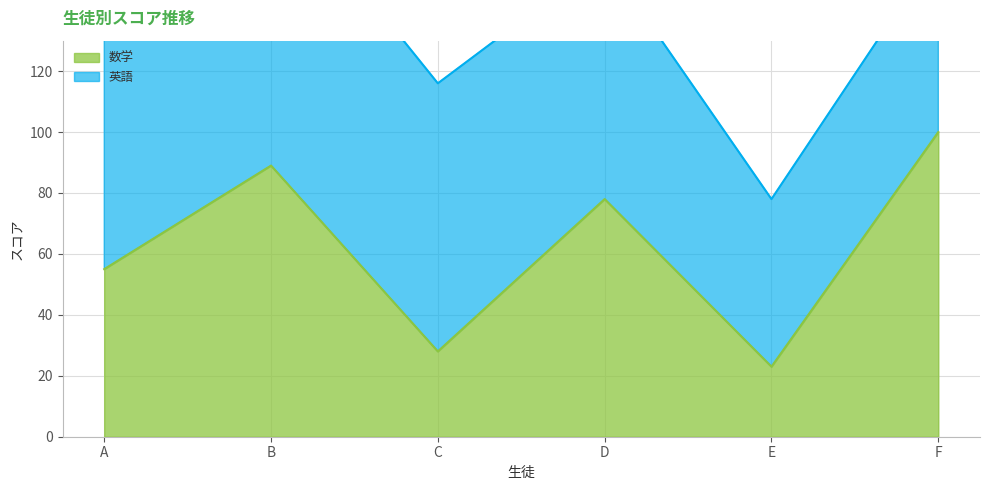

How many interior local valleys (lower than both neighbors) does the data have?

2